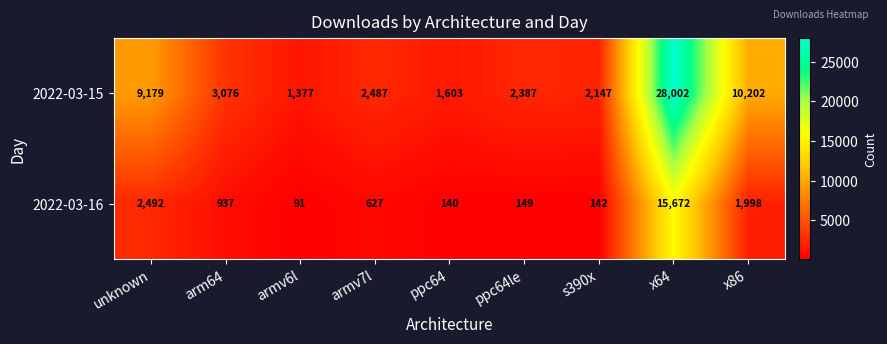

Which series changed the most between arm64 and ppc64le?

2022-03-16